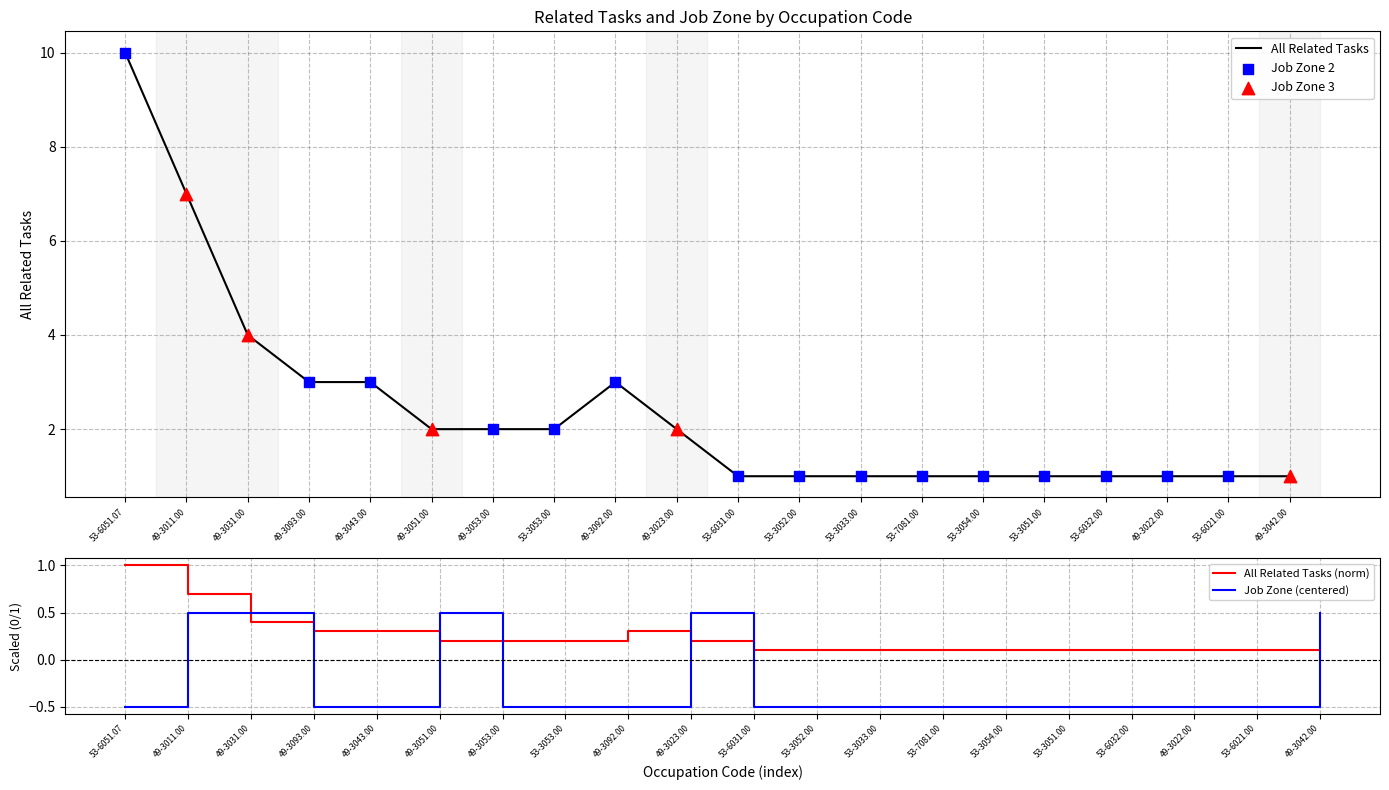

Which series reaches the maximum Y coordinate?

All Related Tasks